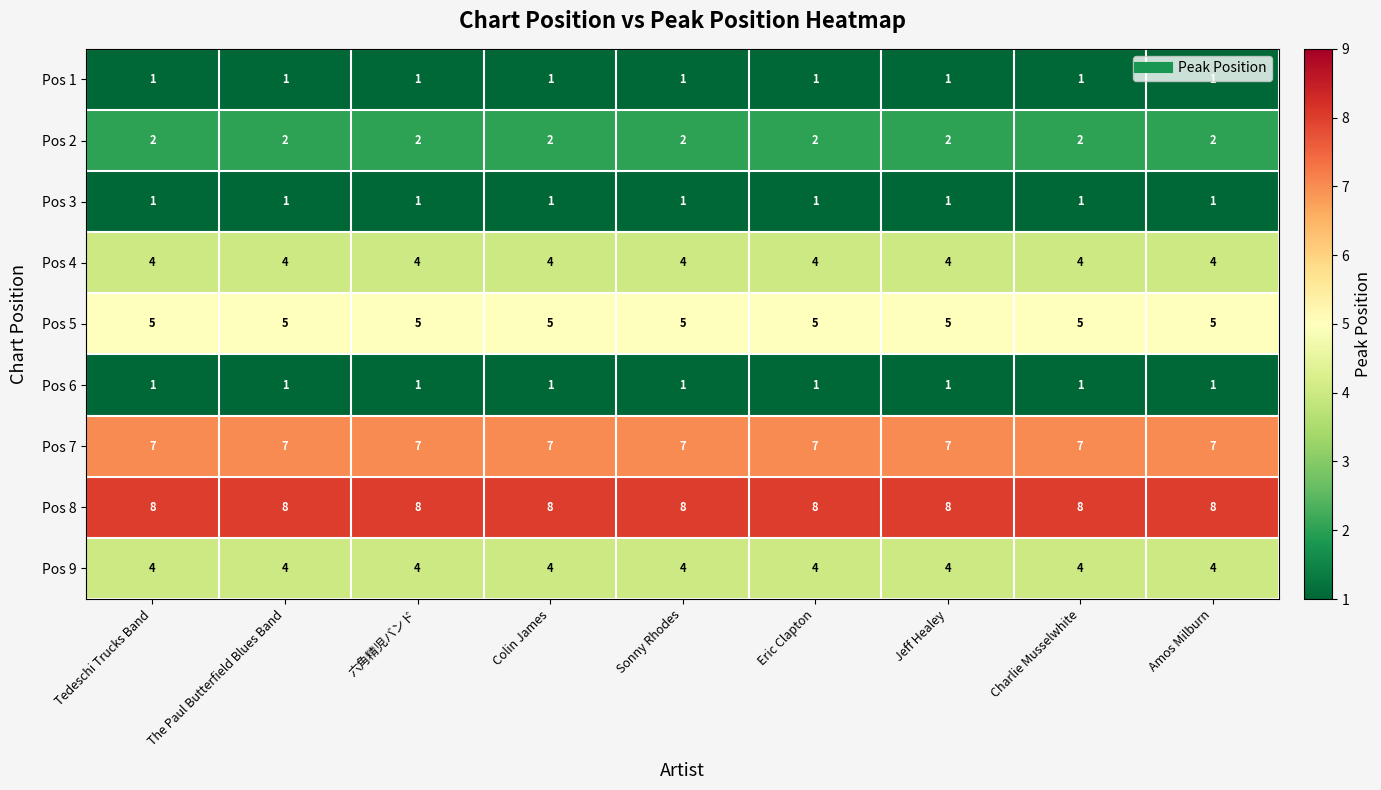

What is the average value of the Pos 5 series?

5